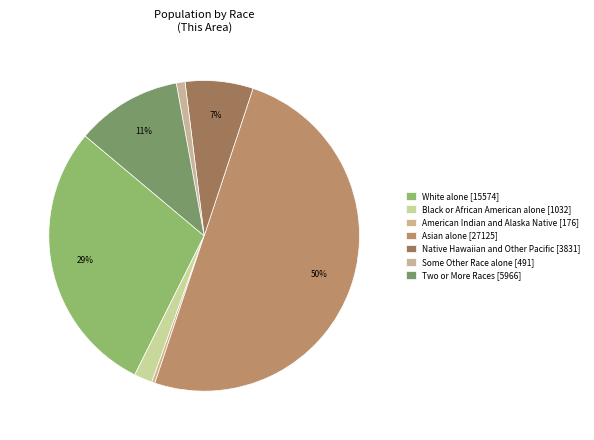

To the nearest percent, what percentage of the pie is Some Other Race alone?

1%